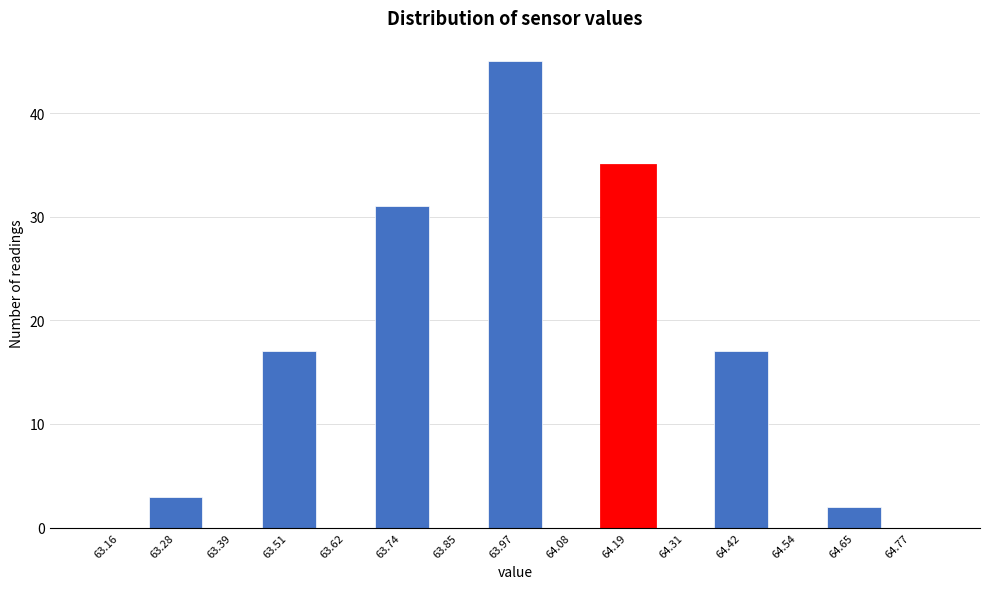

How tall is the bar that spans 64.60 to 64.72 on the x-axis? Neither the bar edges nor the heights are printed on the chart, so give them approximately, as read against the axes.

2